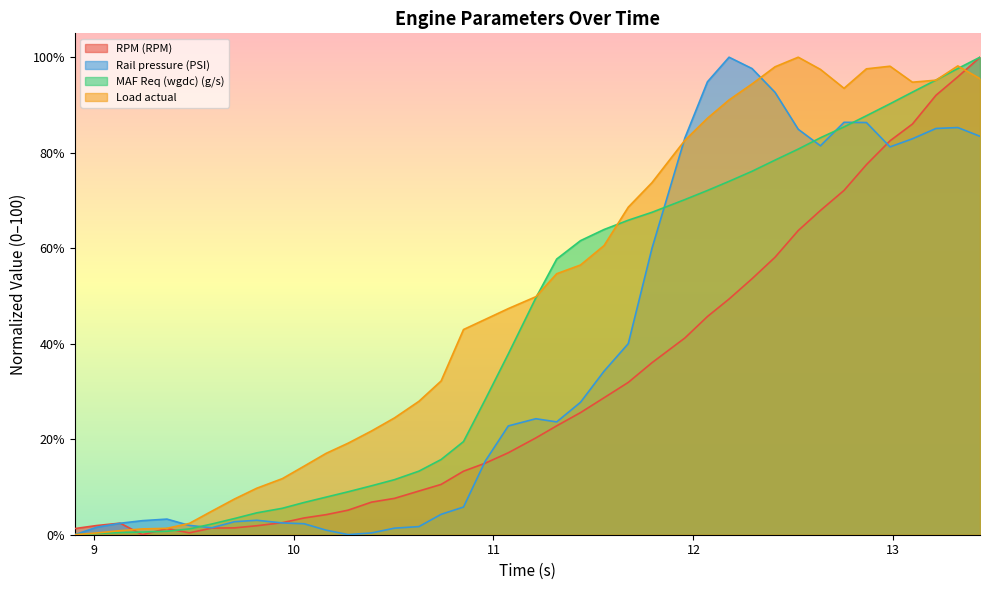

Which series has the largest total across all categories?

Load actual